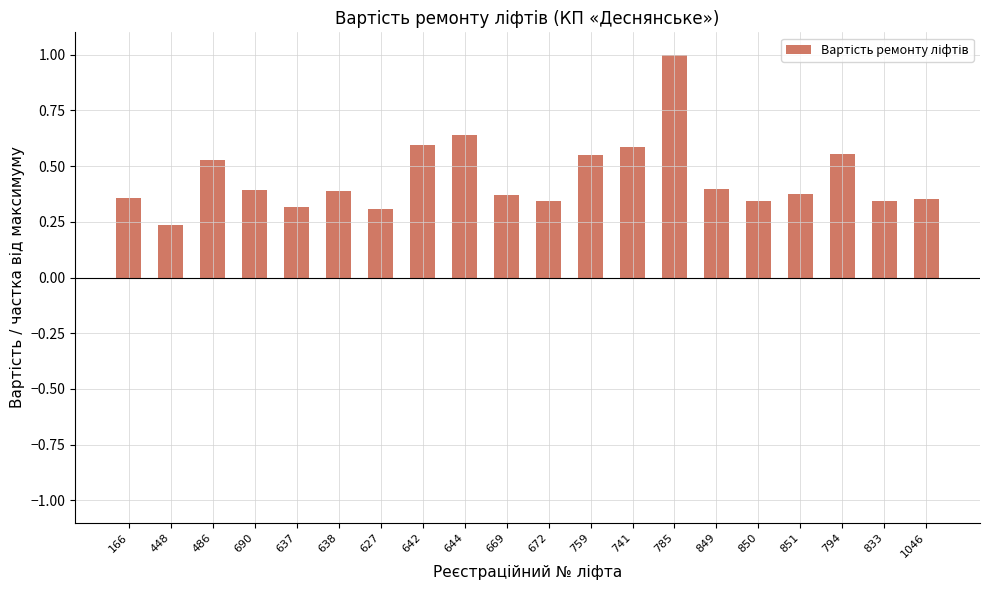

What is the difference between the maximum and minimum values?

0.8